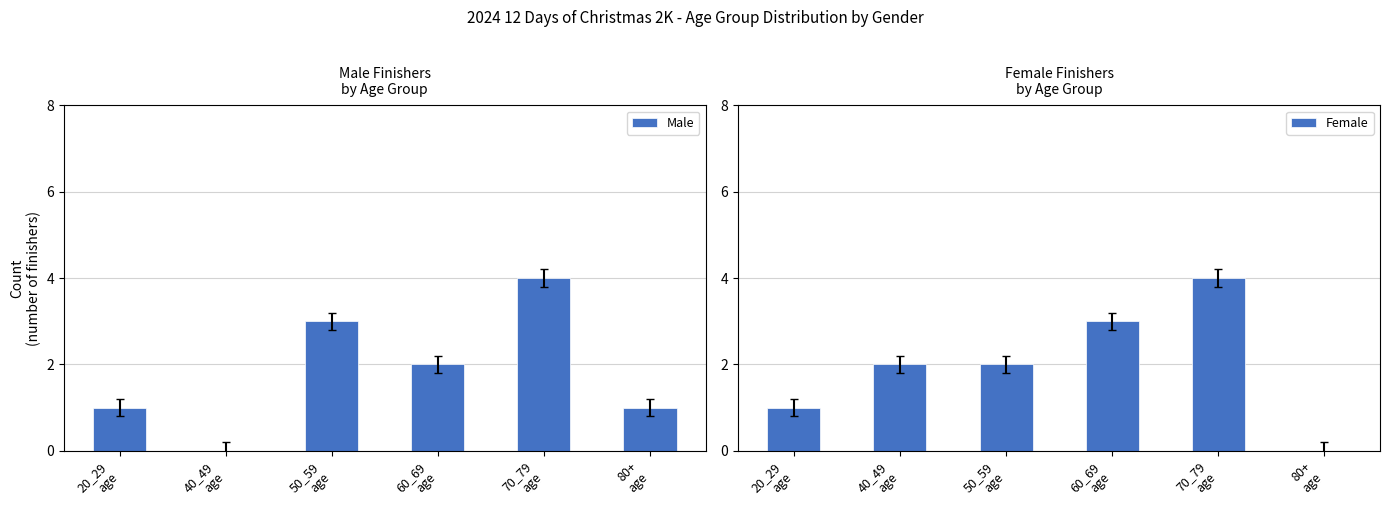

How many data points in Male are above 2?

2